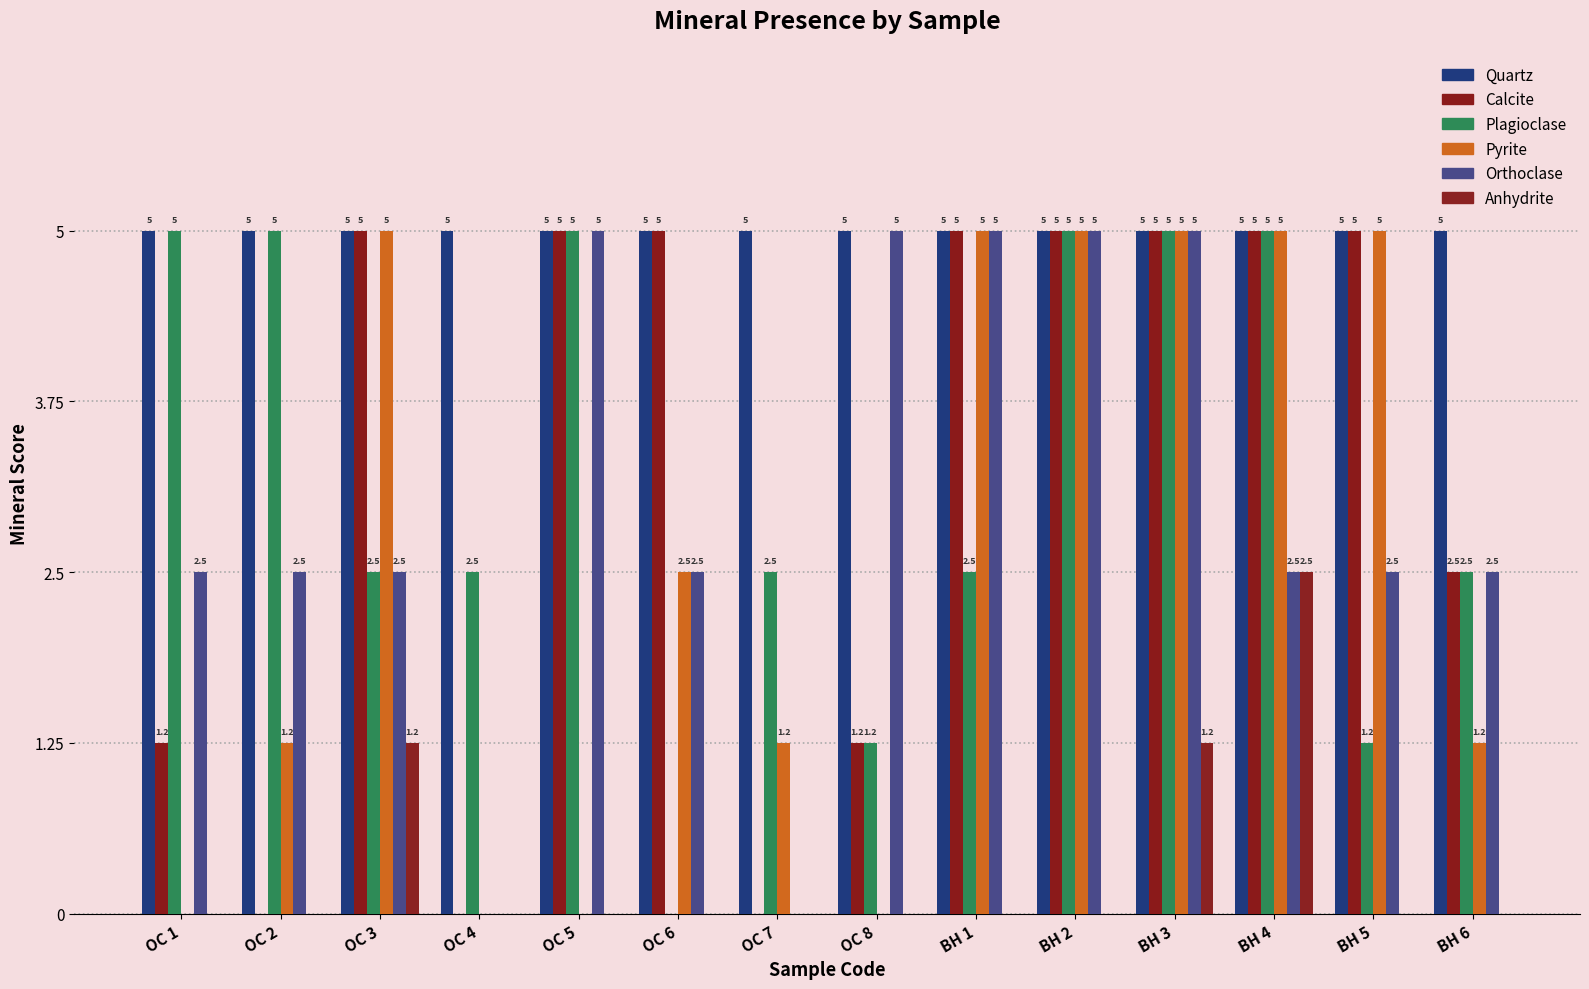

What is the spread (max minus min) of values at OC 6?

5.0